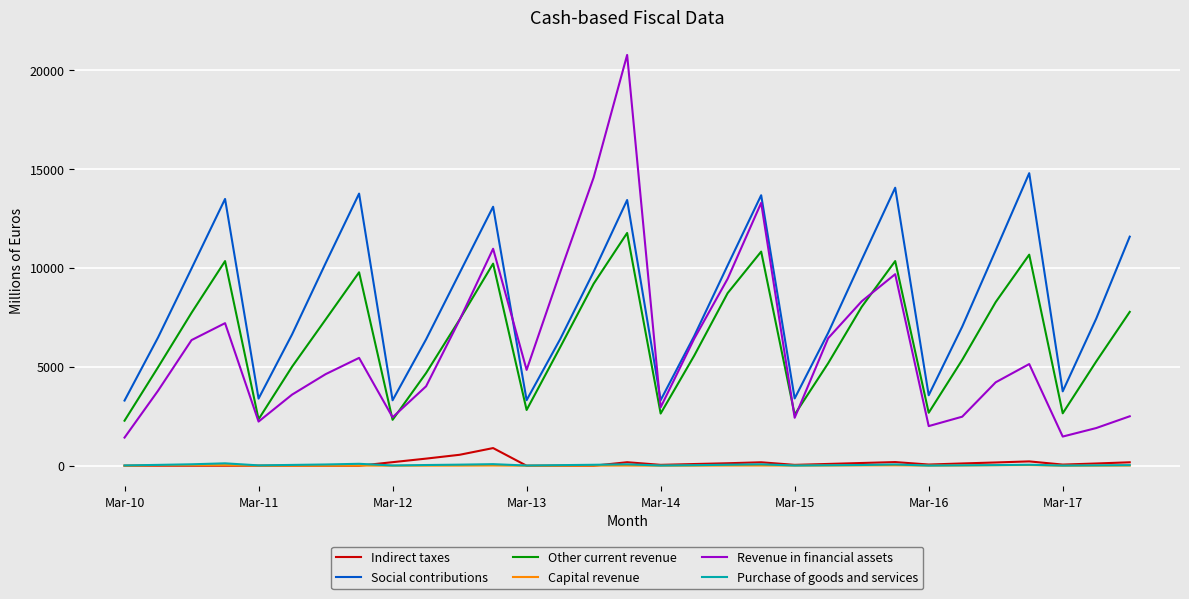

What is the maximum value shown in the chart?

20751.8